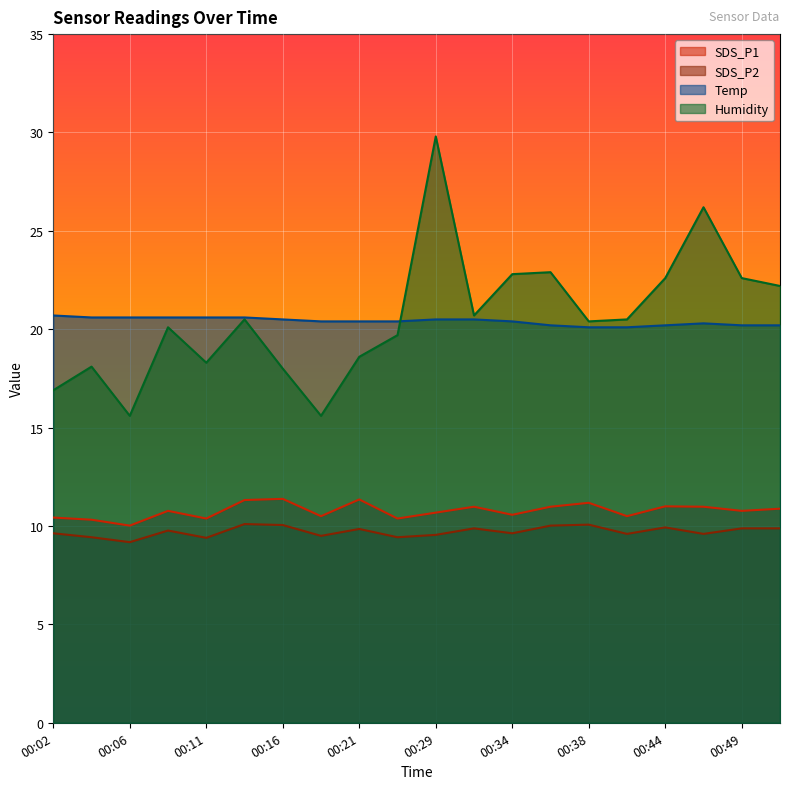

List the labels in order of SDS_P1 value, largest first.

00:16, 00:21, 00:14, 00:38, 00:44, 00:31, 00:36, 00:46, 00:54, 00:09, 00:49, 00:29, 00:34, 00:19, 00:41, 00:02, 00:11, 00:23, 00:04, 00:06